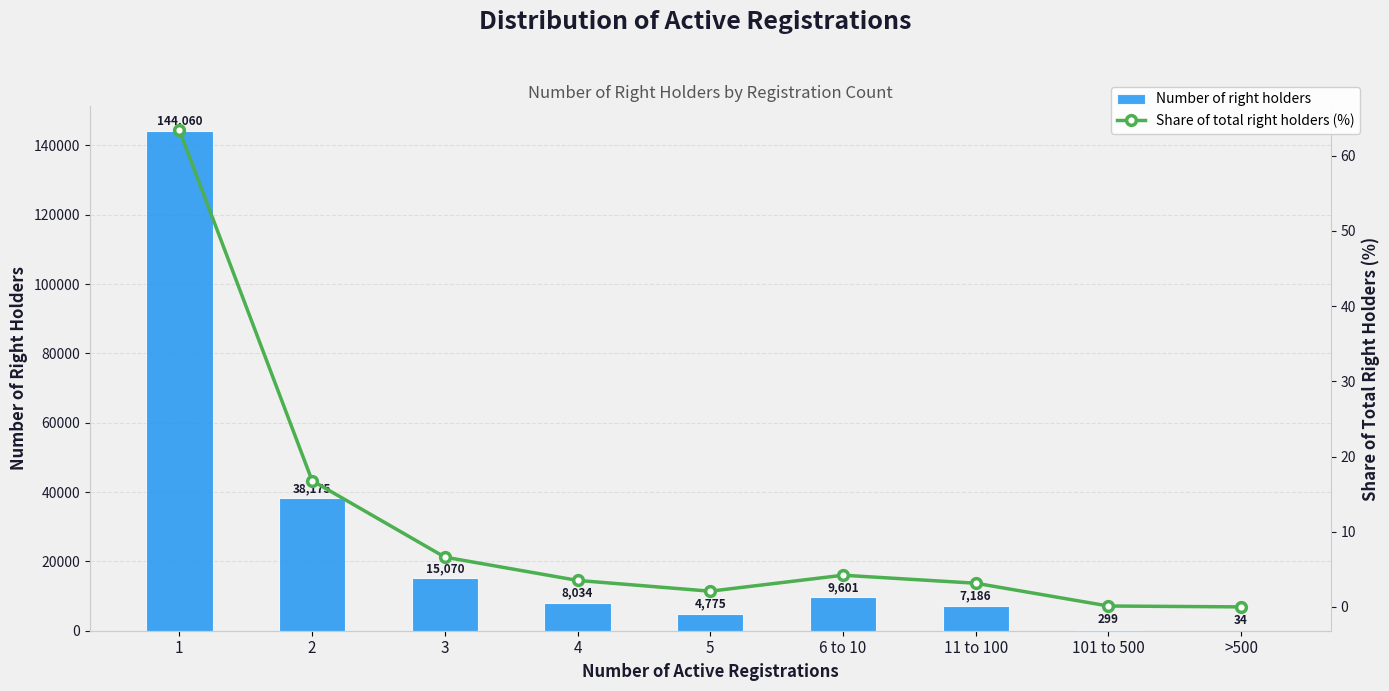

Between 101 to 500 and 11 to 100, which is larger?

11 to 100